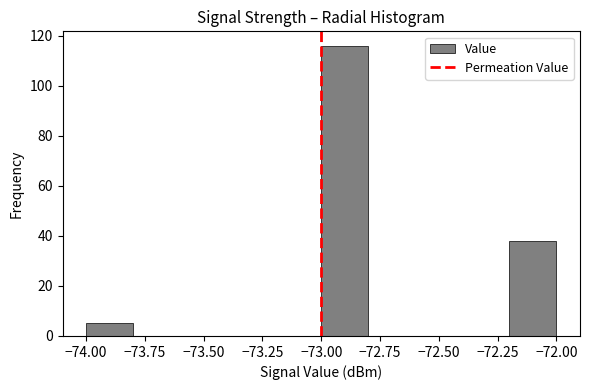

Reading left to right, transcribe this chart: for each bar, give the range it covers on the x-axis and its height. The values are not printed on the chart, so give them approximately, as read against the axis.

-74.0 to -73.8: 6
-73.8 to -73.6: 0
-73.6 to -73.4: 0
-73.4 to -73.2: 0
-73.2 to -73.0: 0
-73.0 to -72.8: 116
-72.8 to -72.6: 0
-72.6 to -72.4: 0
-72.4 to -72.2: 0
-72.2 to -72.0: 38